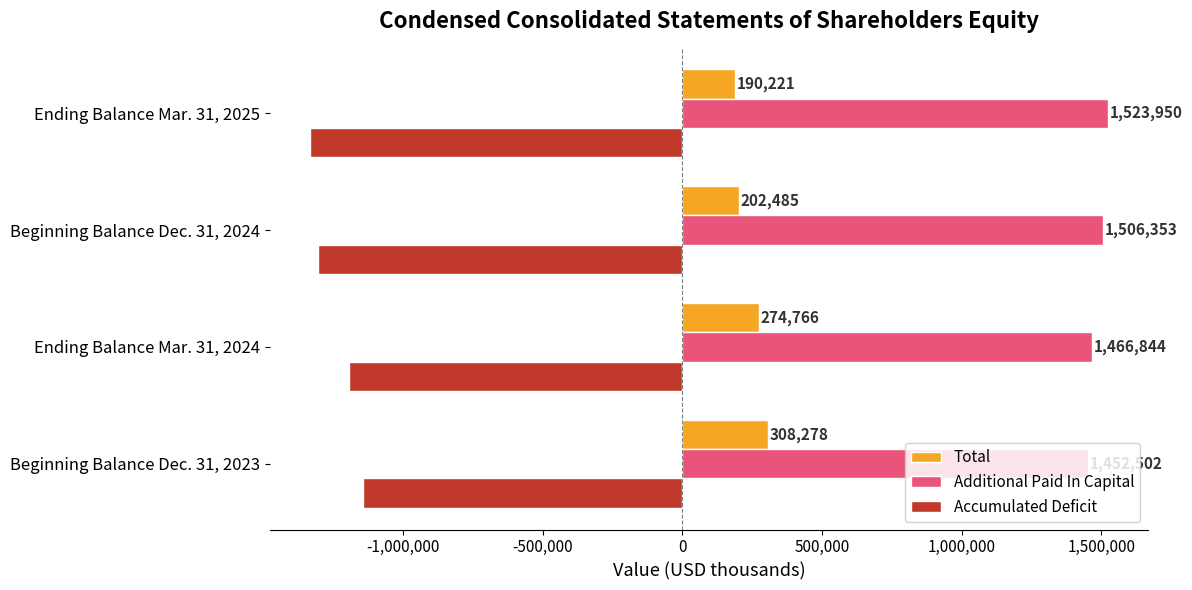

What is the approximate value of Accumulated Deficit at Ending Balance Mar. 31, 2025, to the nearest 50?

-1333700